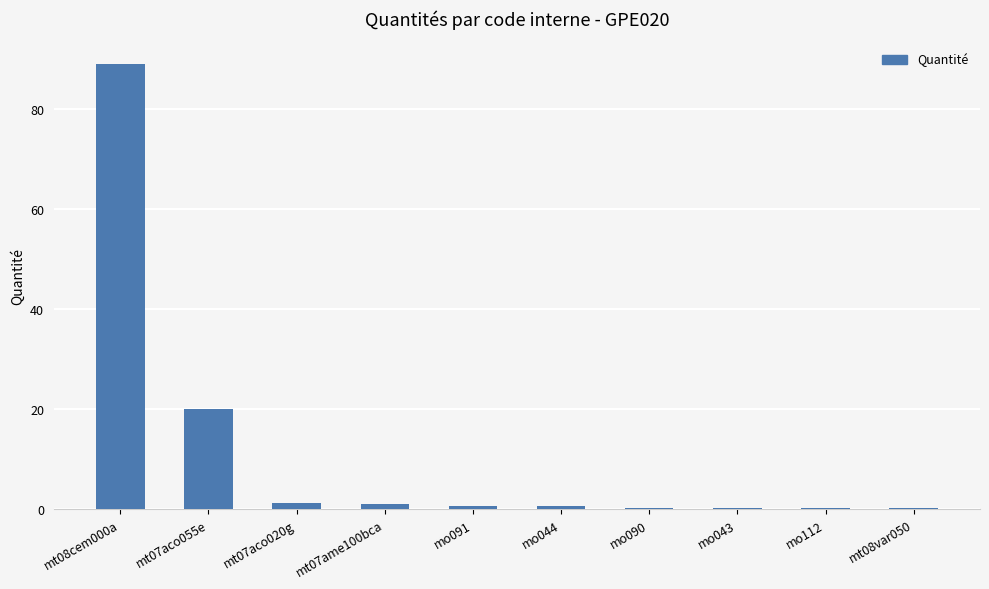

Which has a higher value, mt07ame100bca or mt07aco055e?

mt07aco055e